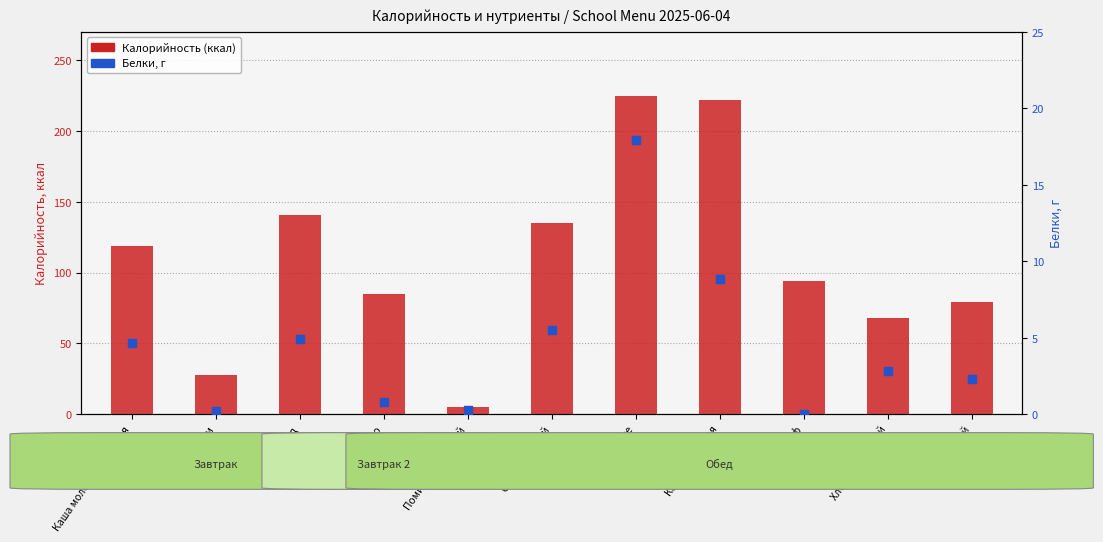

Which series contains the lowest Y value?

Белки, г